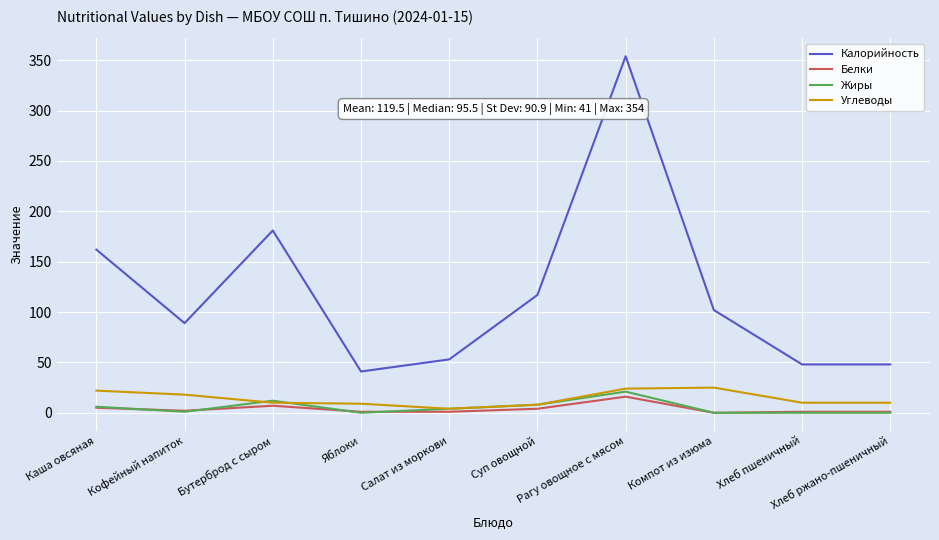

How many distinct data groups are displayed?

4